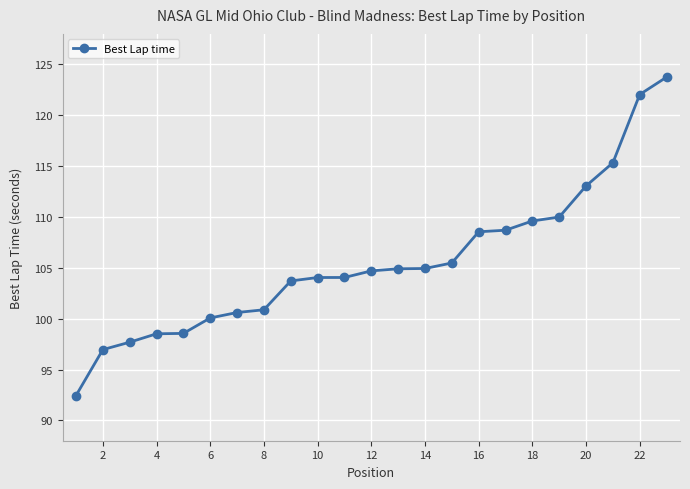

What is the difference between the maximum and minimum values?

31.3